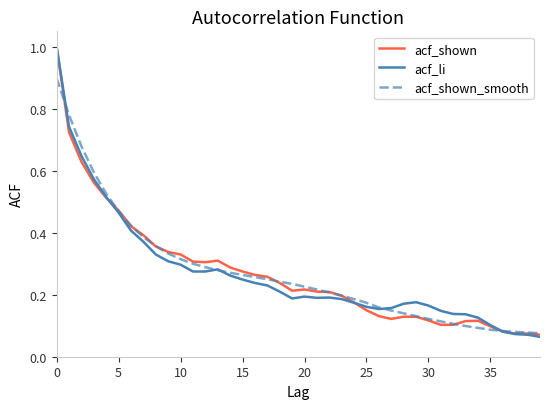

The value of acf_shown_smooth at 25 is 0.1. True or false?

False